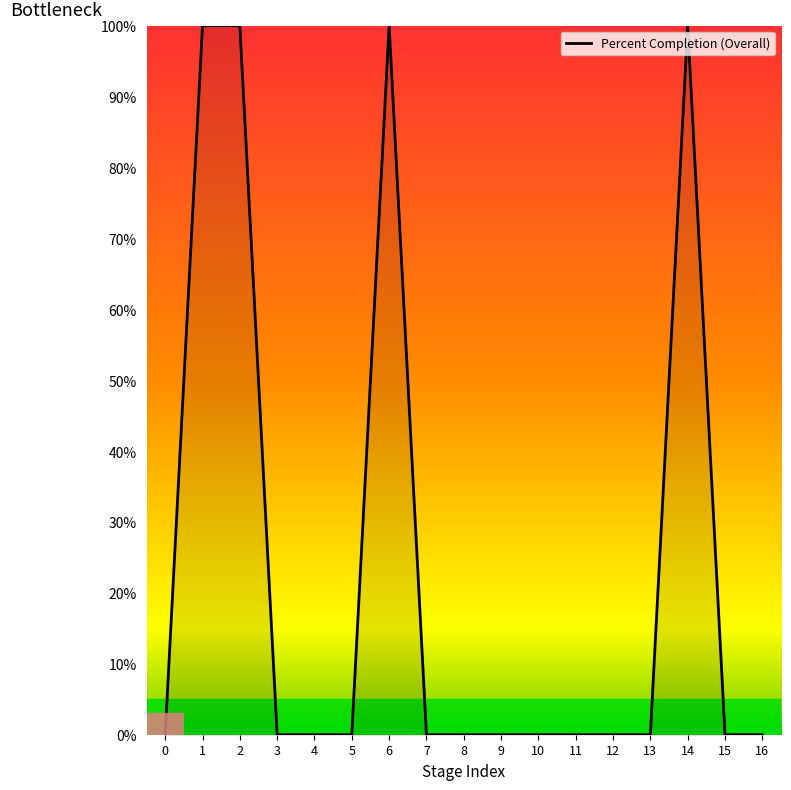

Count the number of data series in this chart.

1